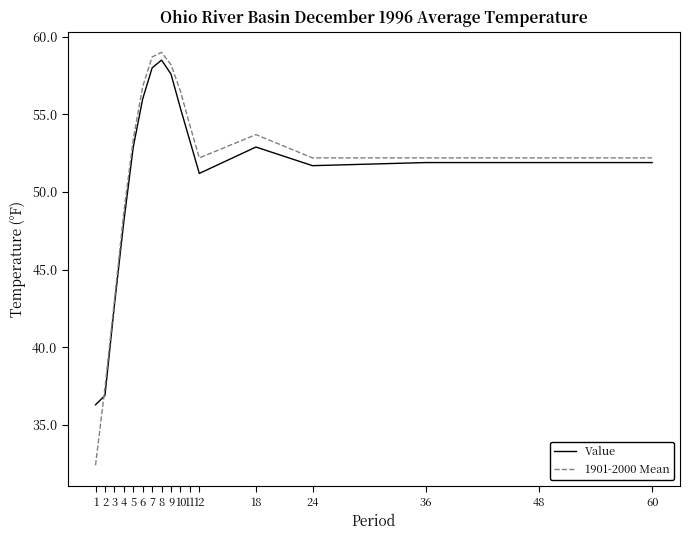

True or false: 1901-2000 Mean and Value cross at least once.

True